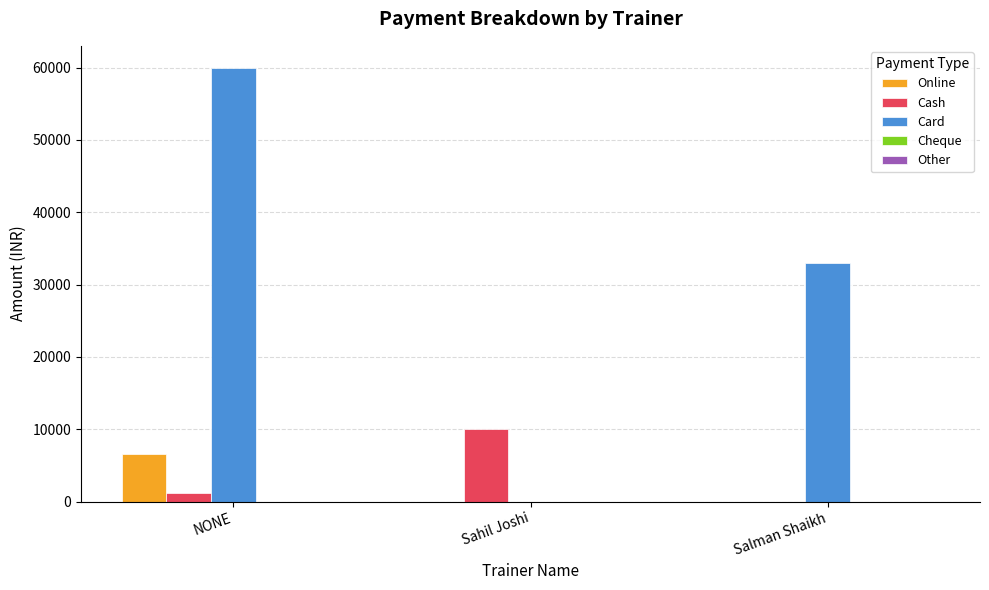

The Card series shows 60000 at NONE. True or false?

True